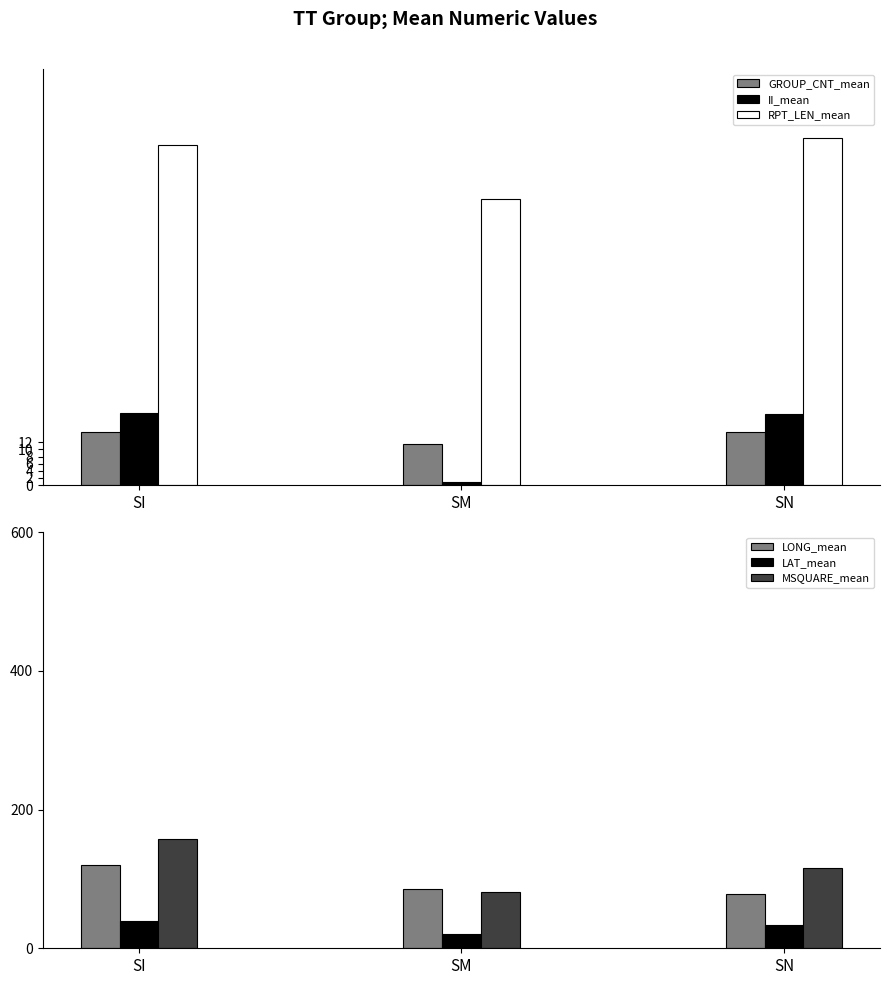

How many bars are there in total?

18